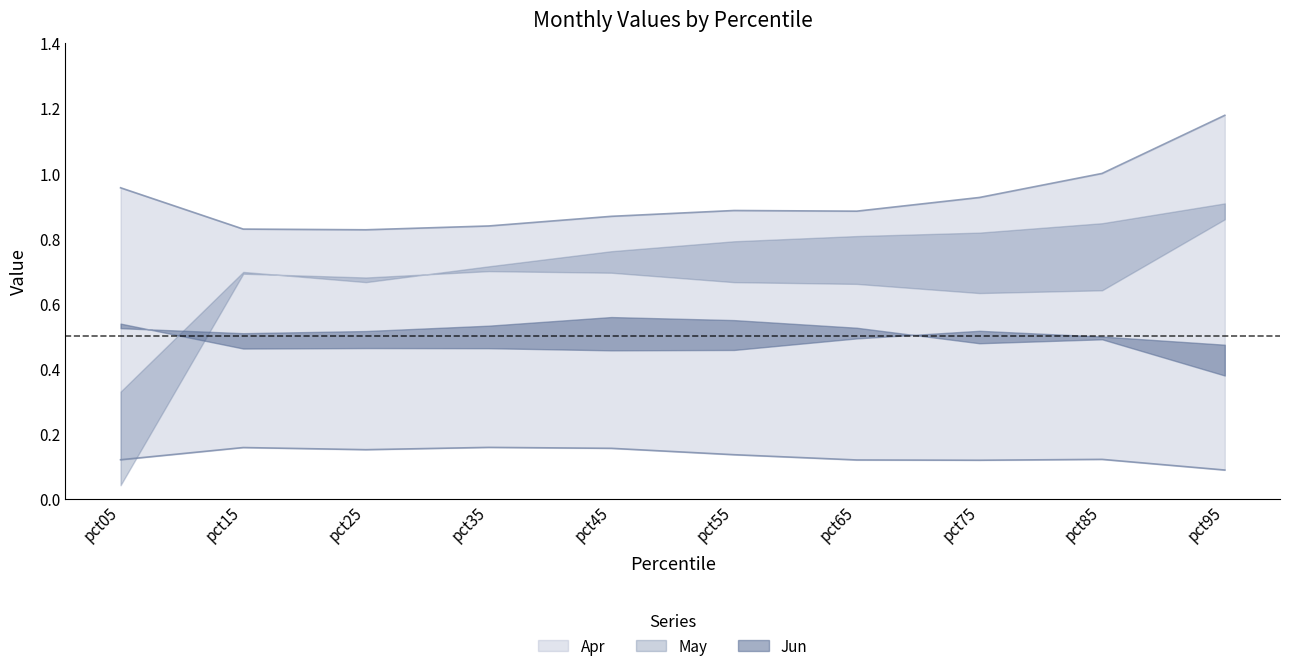

How many interior local peaks does the Jun series have?

2